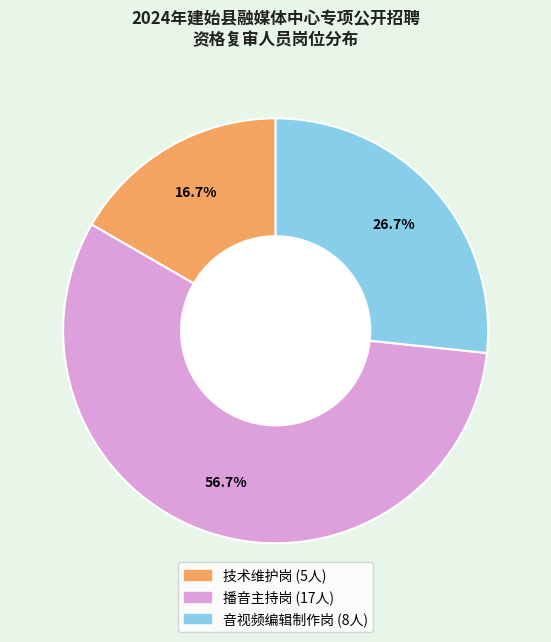

The 技术维护岗 slice represents 3% of the pie. True or false?

False